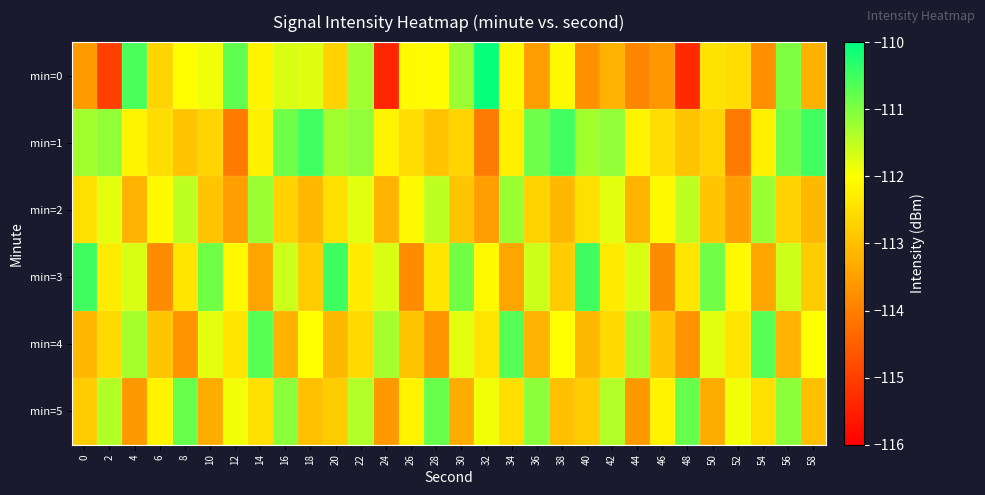

At which category is the sum across all series the highest?

56